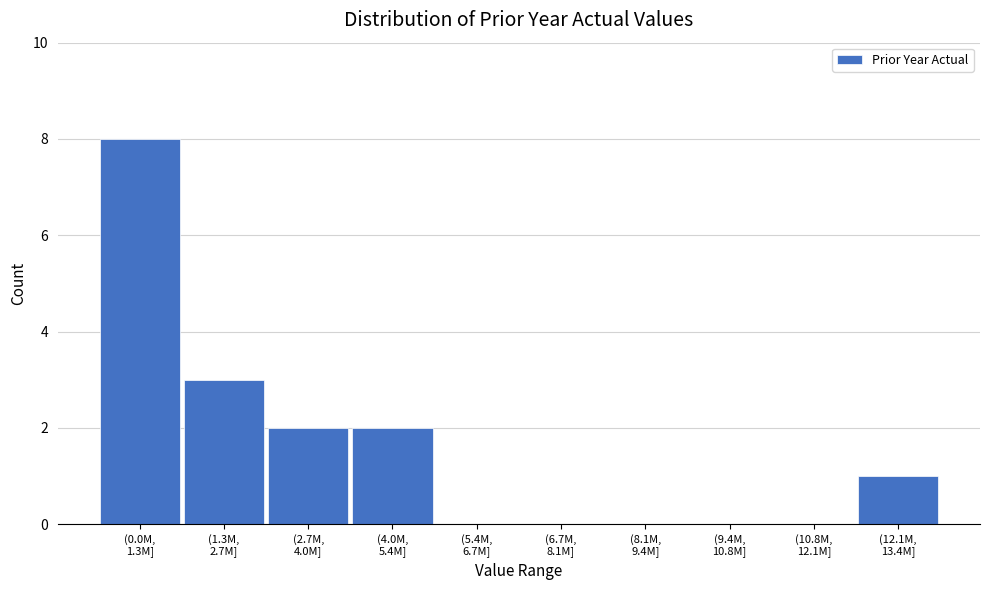

What is the sum of all values?

16